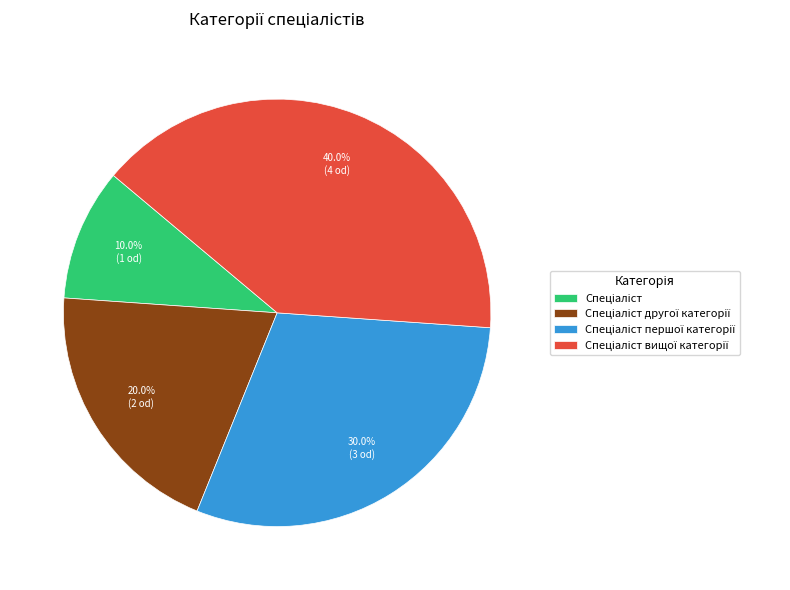

How many slices are in this pie chart?

4